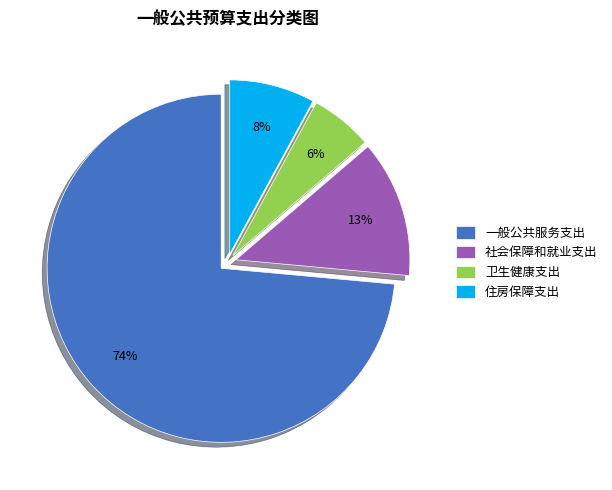

Is there any slice that represents more than half of the pie?

Yes